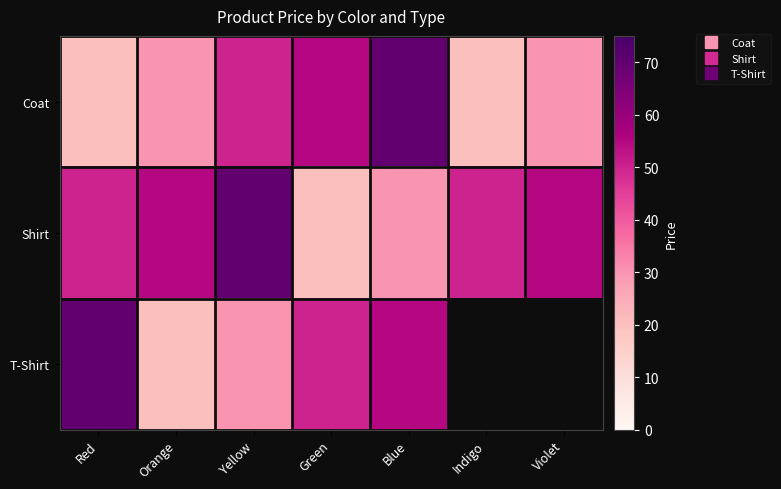

How many distinct data groups are displayed?

3